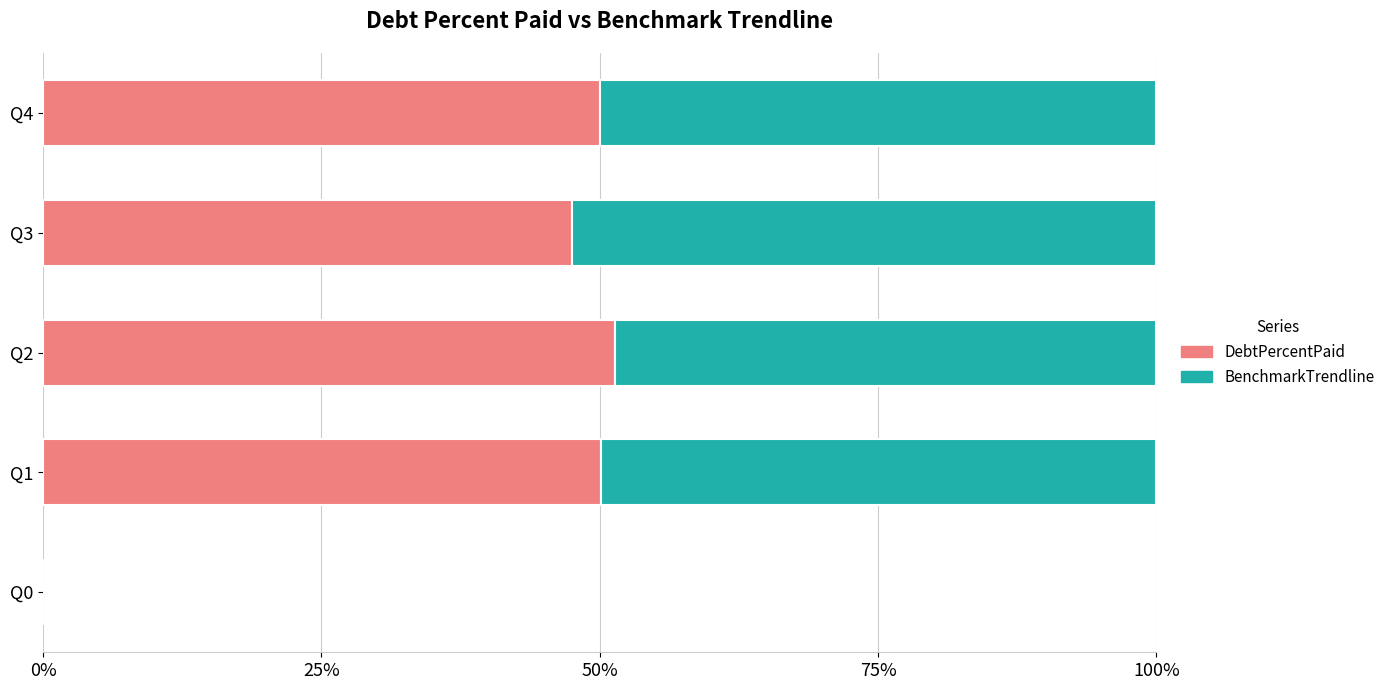

What is the maximum value for DebtPercentPaid?

51.4